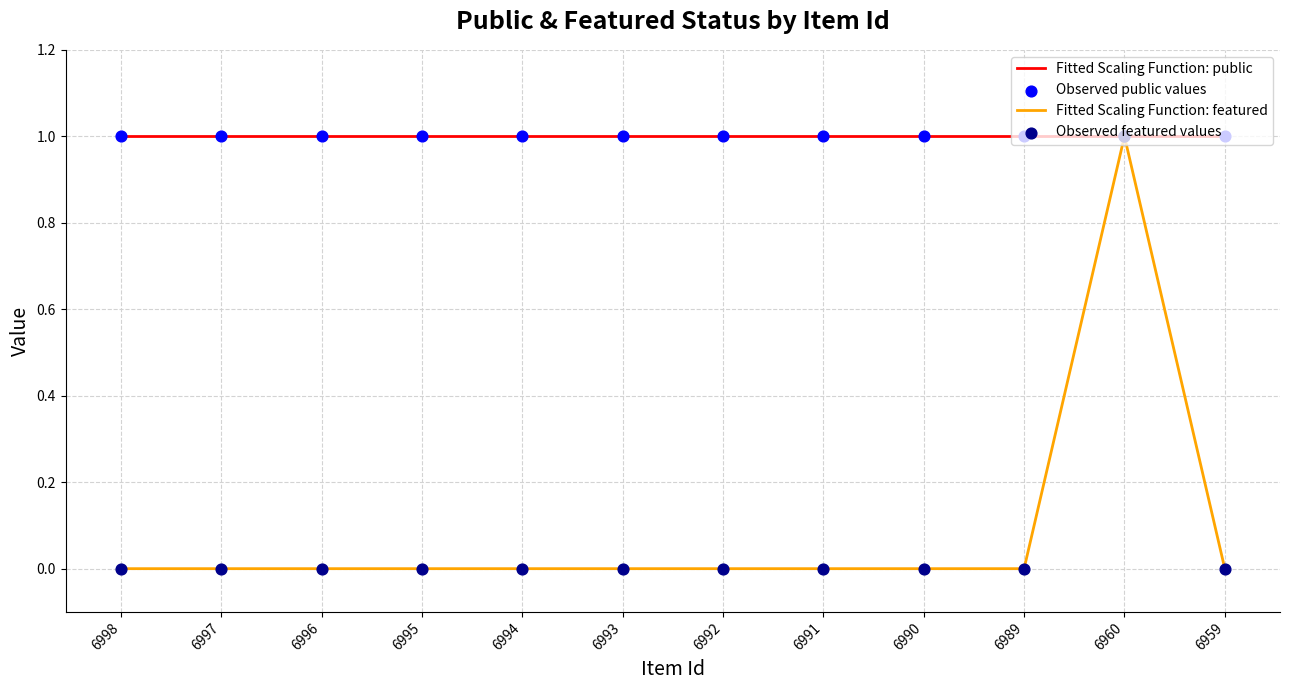

Which series has the largest total across all categories?

Fitted Scaling Function: public